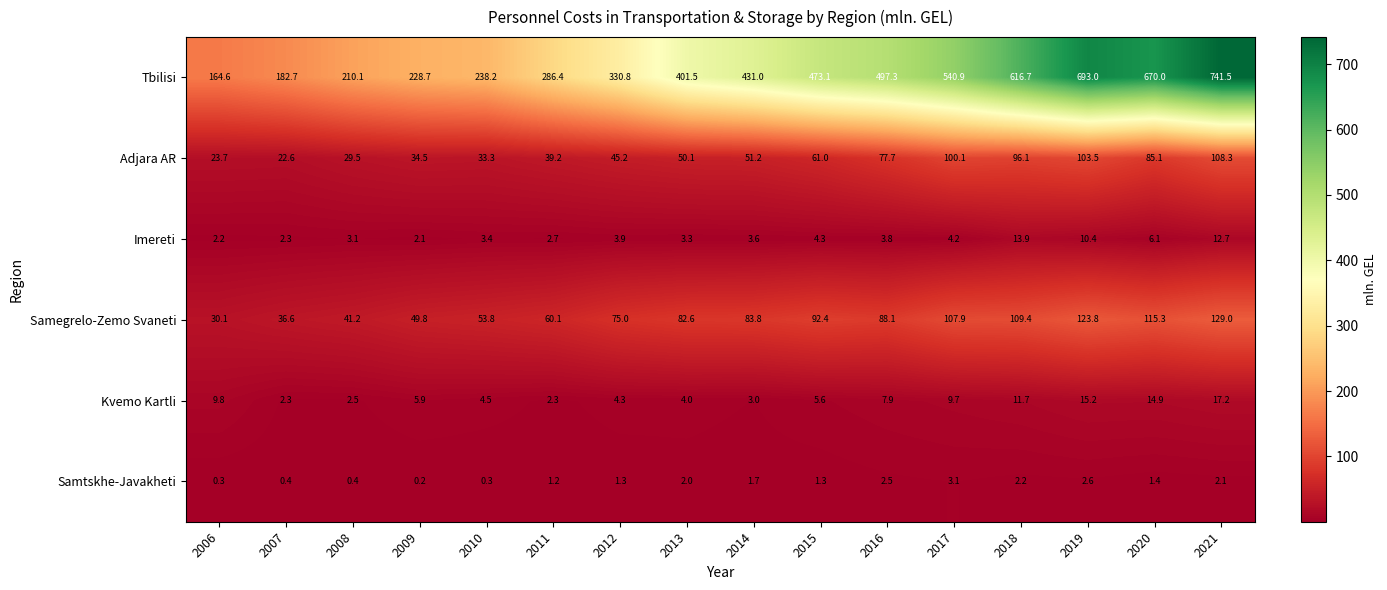

What is the sum of the Adjara AR values at 2010 and 2020?

118.4